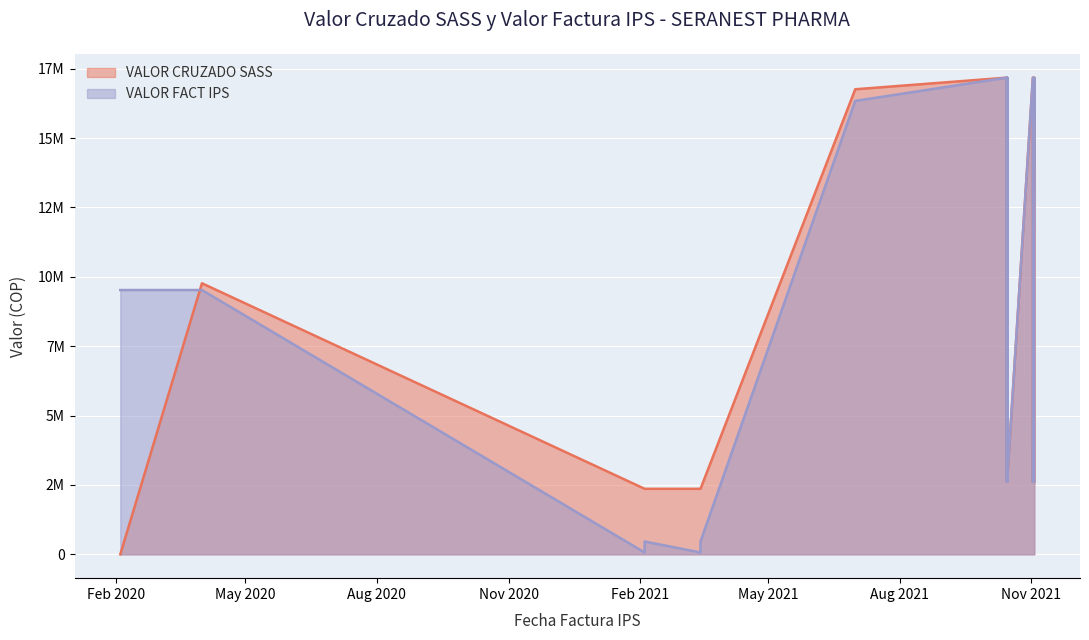

Between 2021-10-15 and 2021-10-15, which series saw the biggest shift?

VALOR CRUZADO SASS